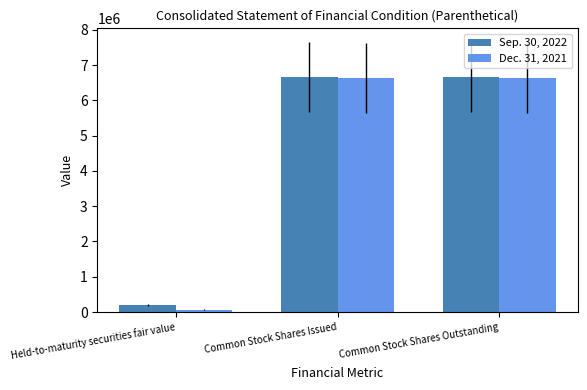

The Dec. 31, 2021 series shows 6620955 at Common Stock Shares Issued. True or false?

True